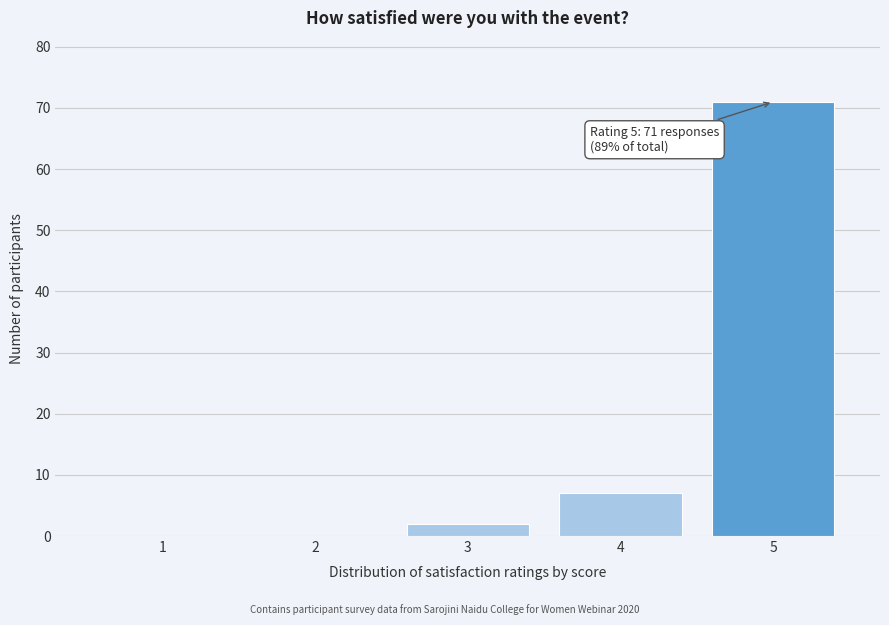

Reading right to left, what are all the values shown in this chart?

5=71	4=7	3=2	2=0	1=0